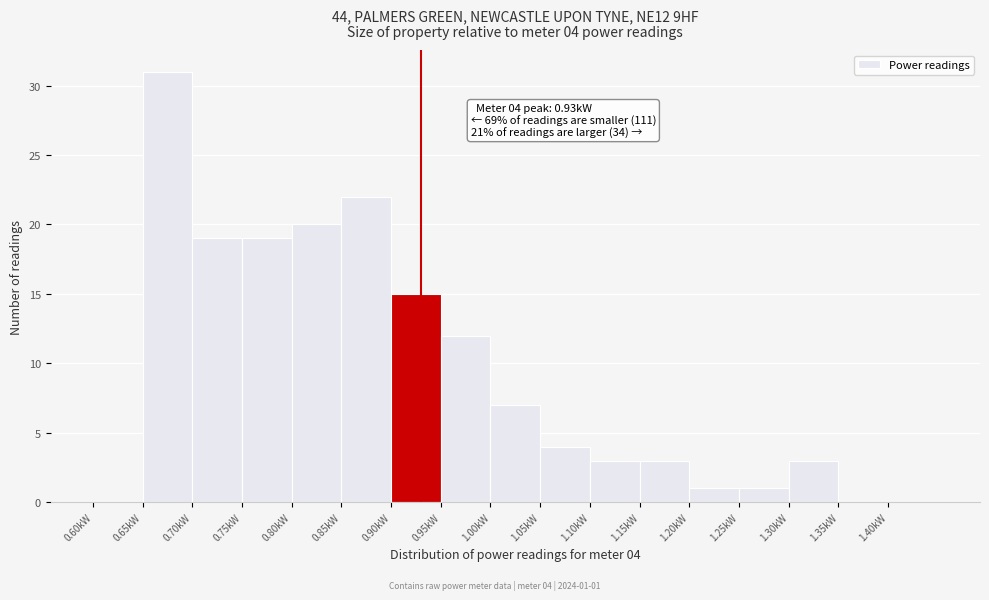

Which range on the x-axis has the tallest bar?

0.65 to 0.70